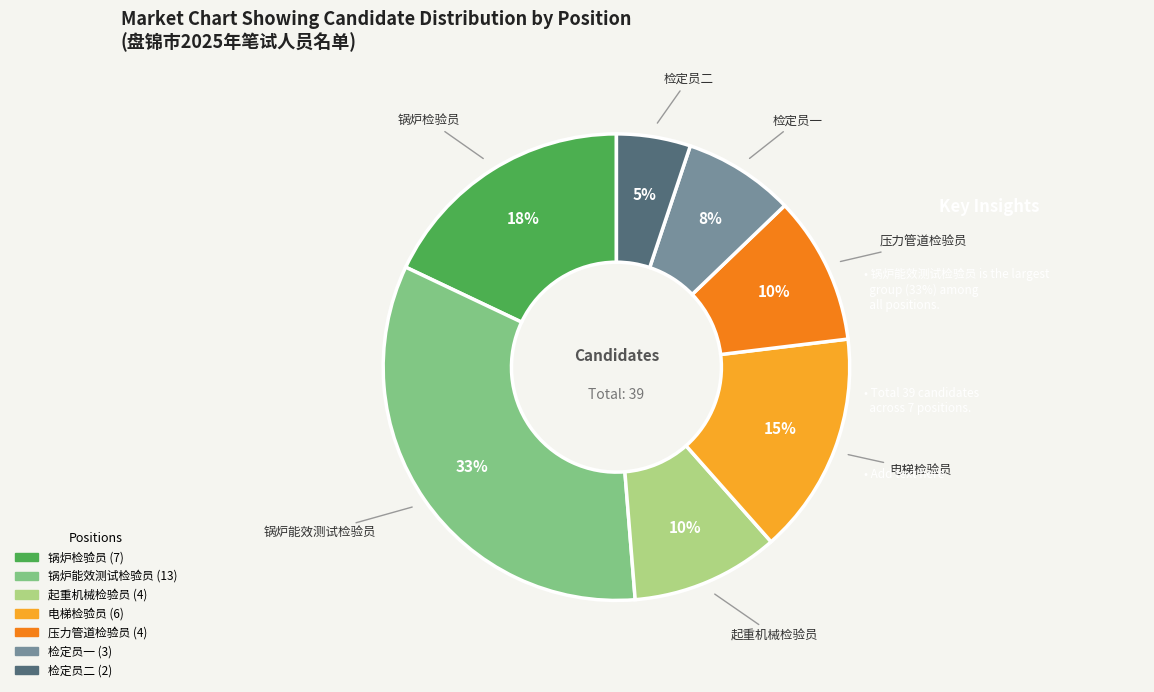

What is the largest slice in the pie chart?

锅炉能效测试检验员